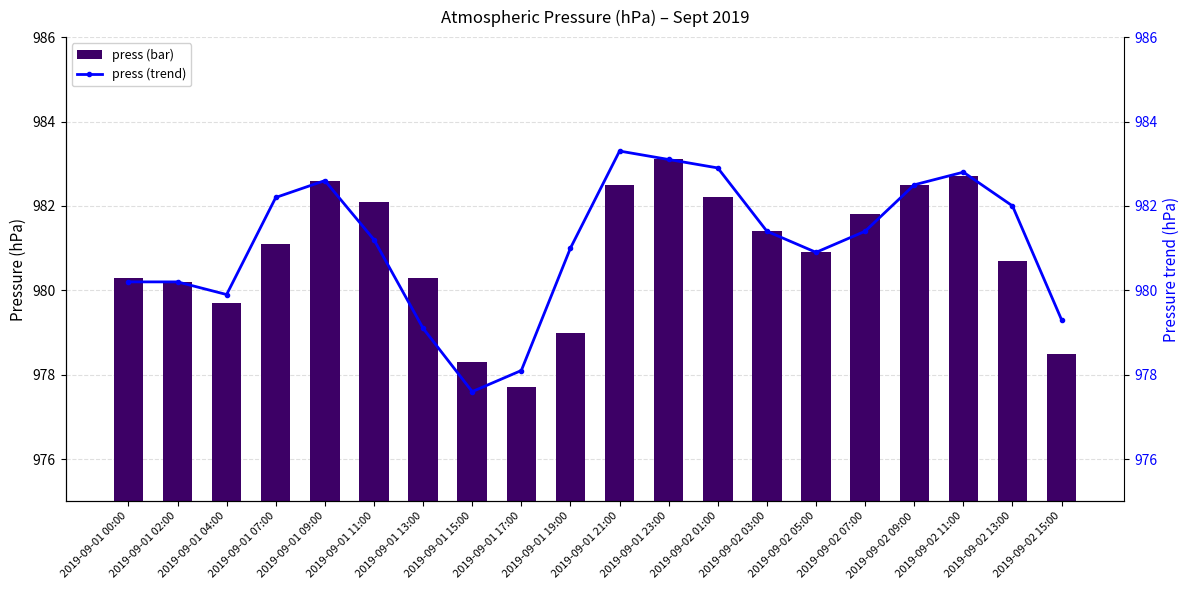

What is the label of the 7th bar from the left?

2019-09-01 13:00